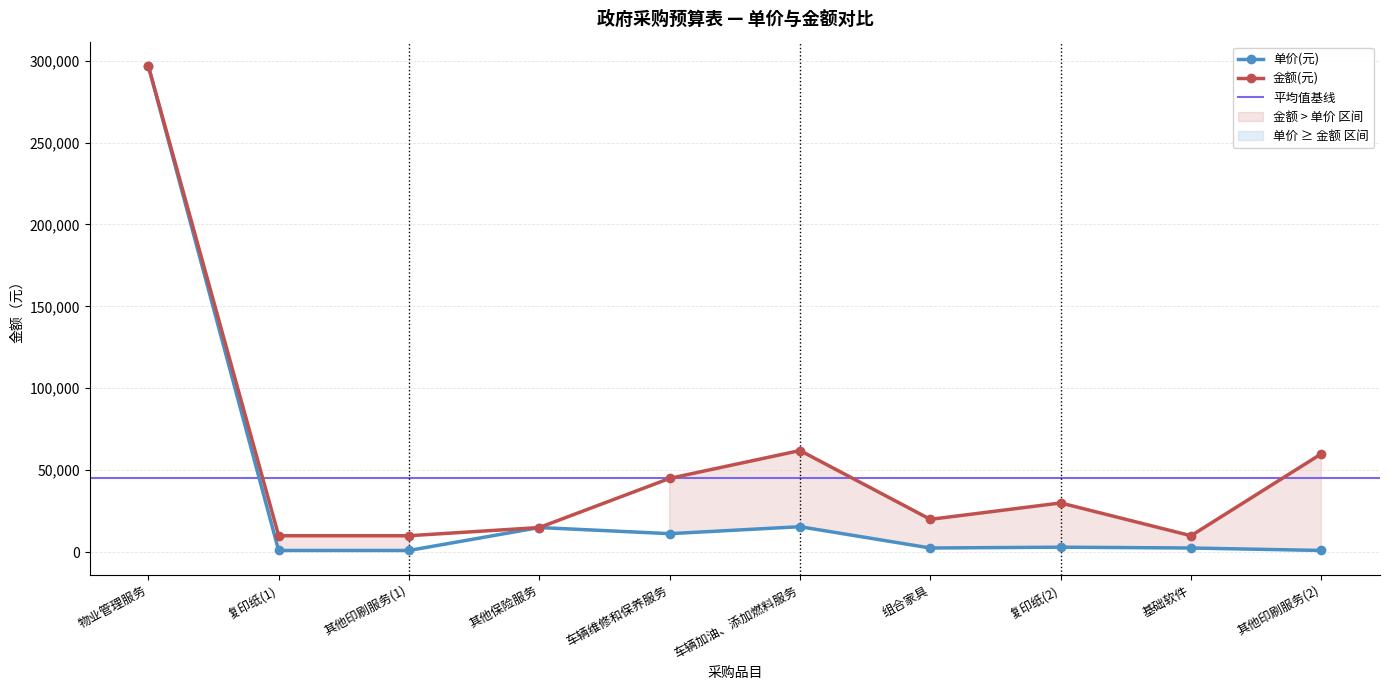

Where is 单价(元) nearest to the value 148900?

车辆加油、添加燃料服务